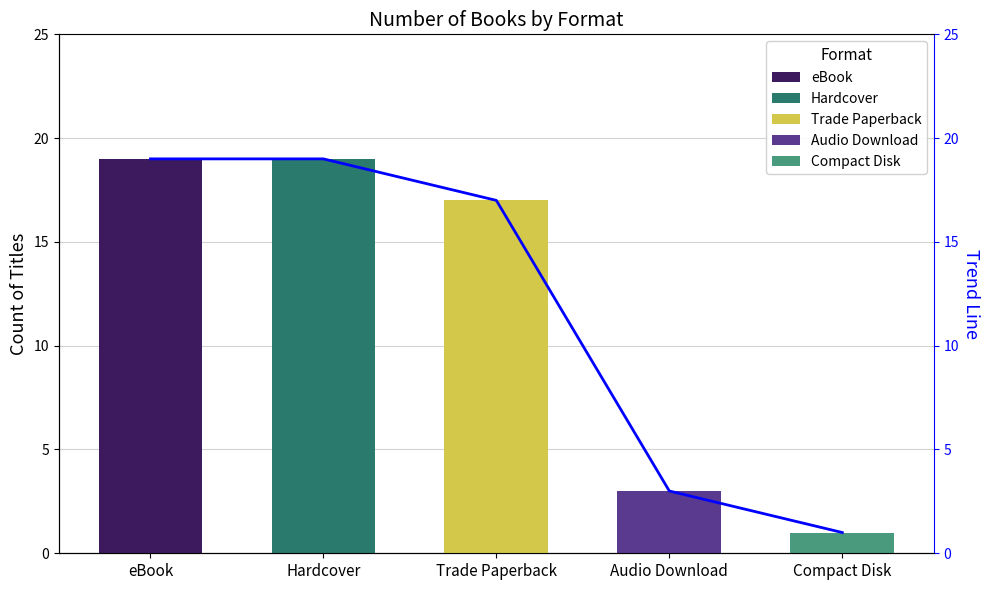

The value at Compact Disk is 1. True or false?

False